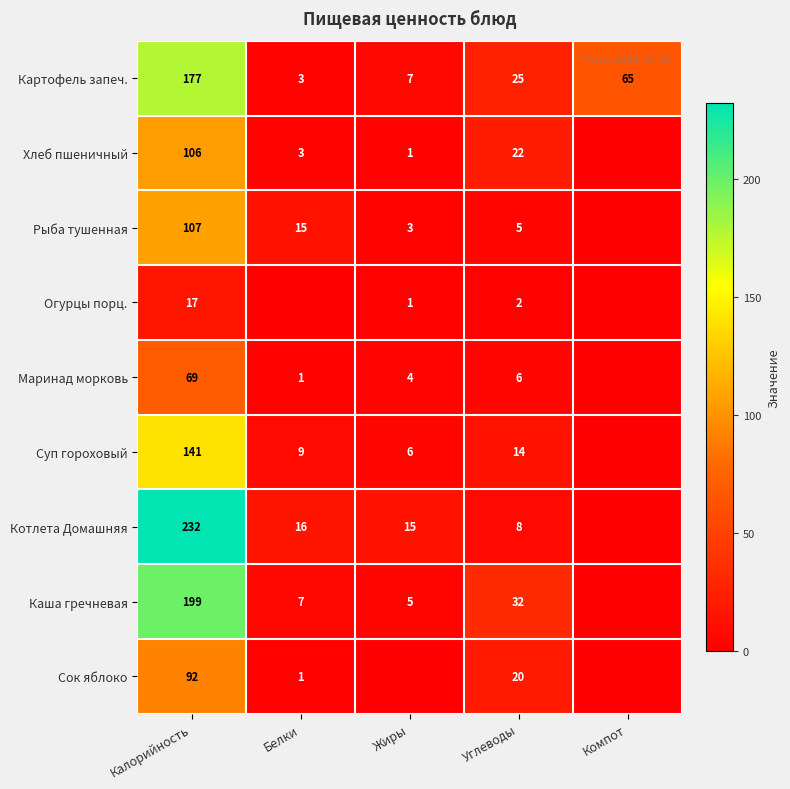

The value of Картофель запеч. at Компот is 24. True or false?

False